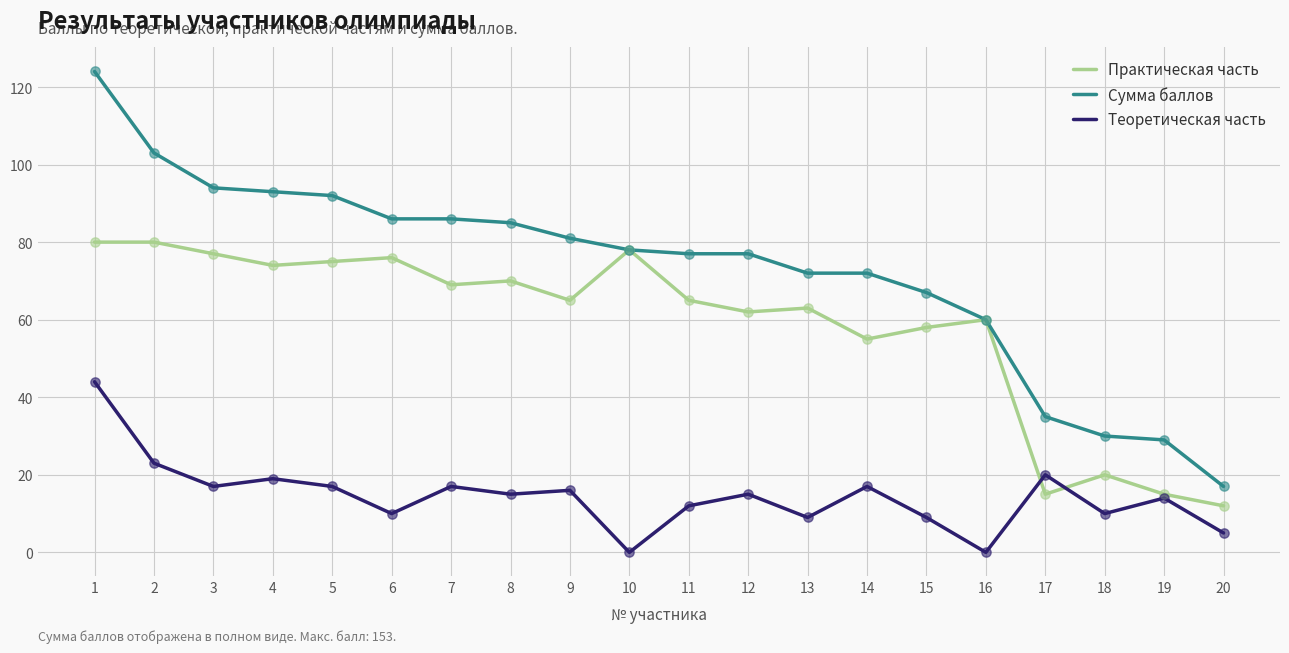

Between 7 and 18, which series saw the biggest shift?

Сумма баллов